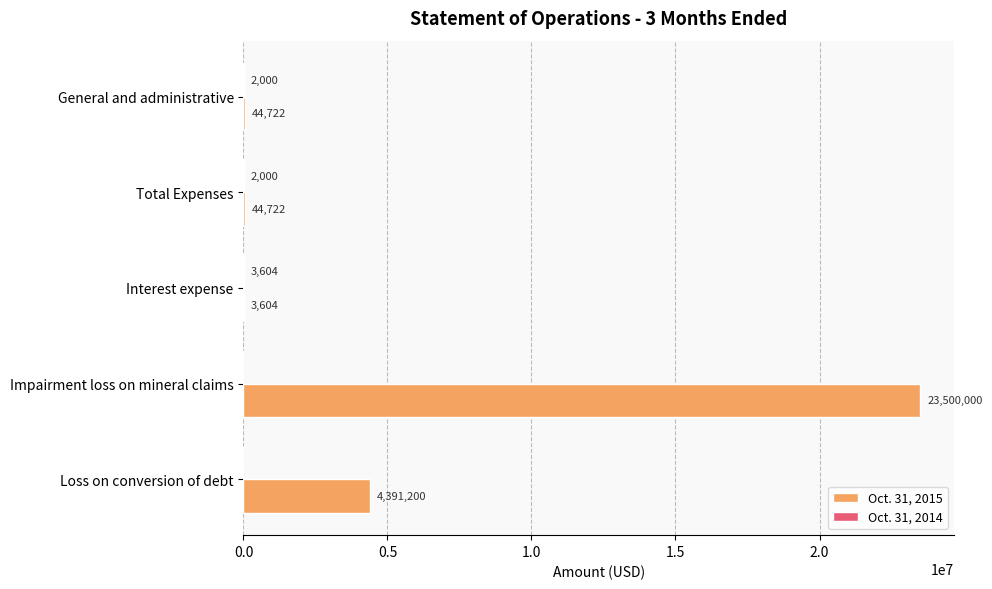

At which label is Oct. 31, 2015 closest to 11751802?

Loss on conversion of debt